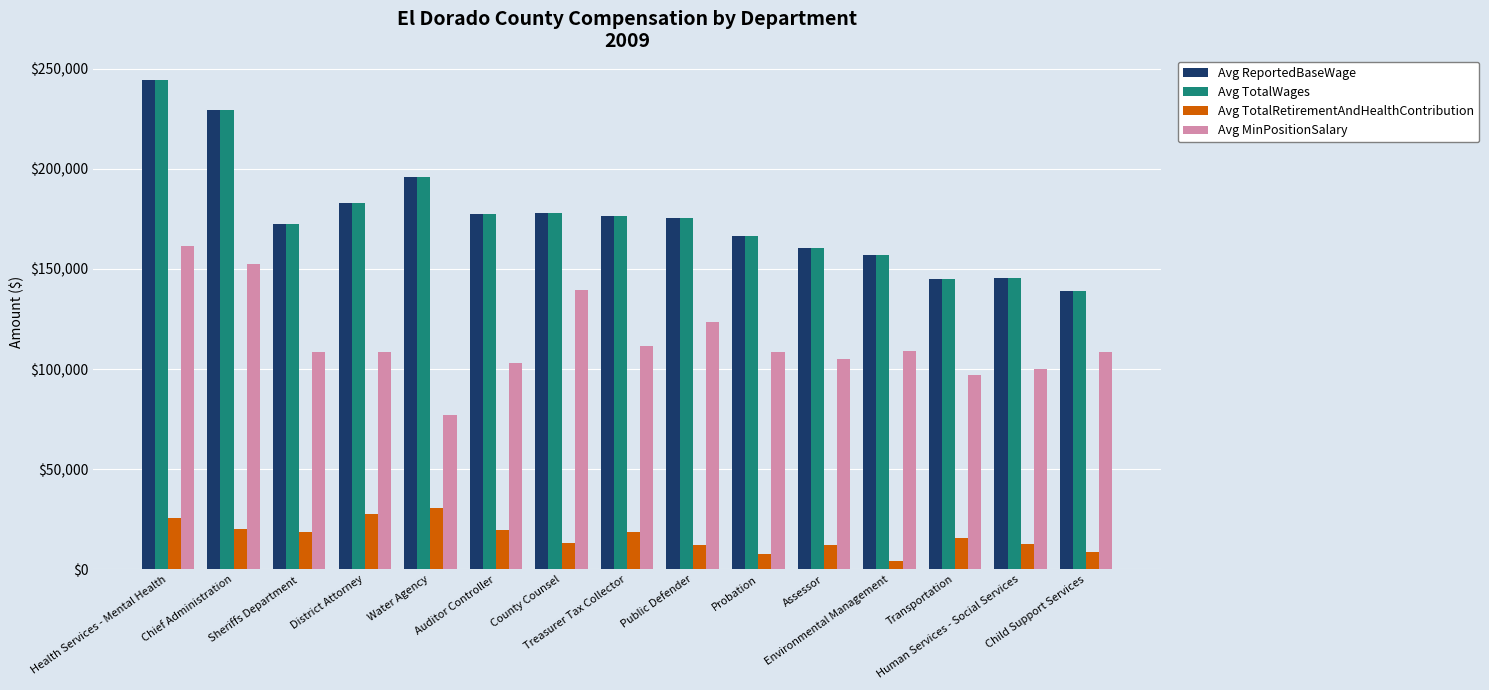

What is the total value across all series at Assessor?

438564